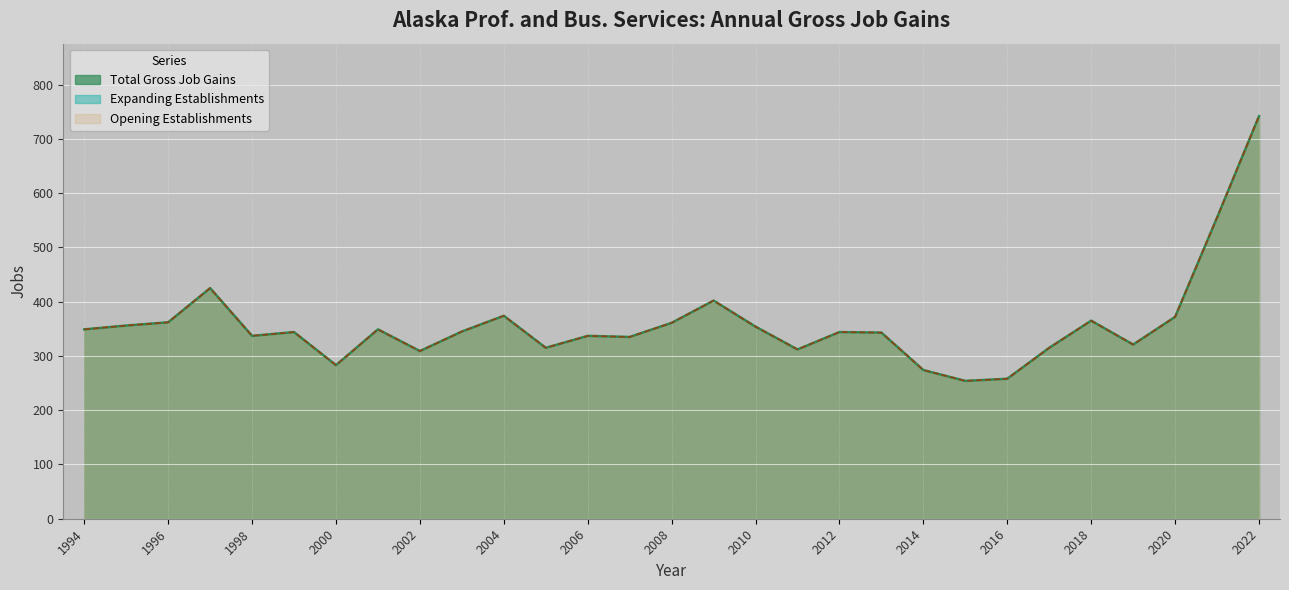

Between 2008 and 2005, which is larger?

2008